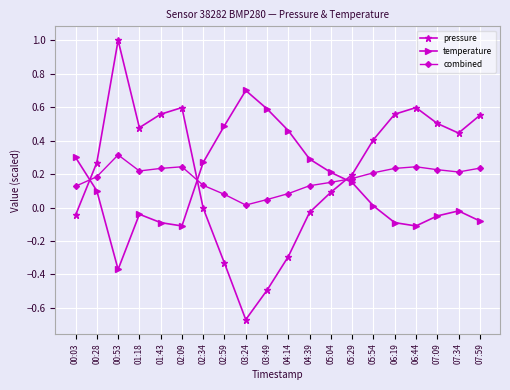

At which label does temperature reach its peak?

03:24